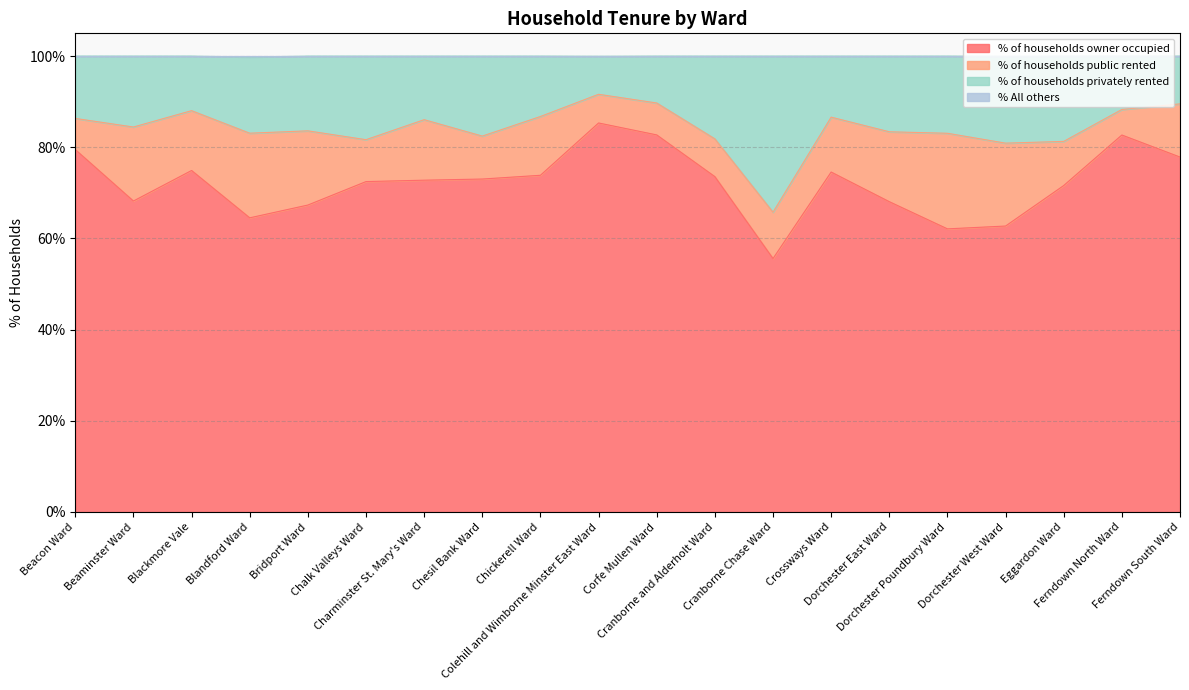

What is the maximum value for % of households owner occupied?

85.3